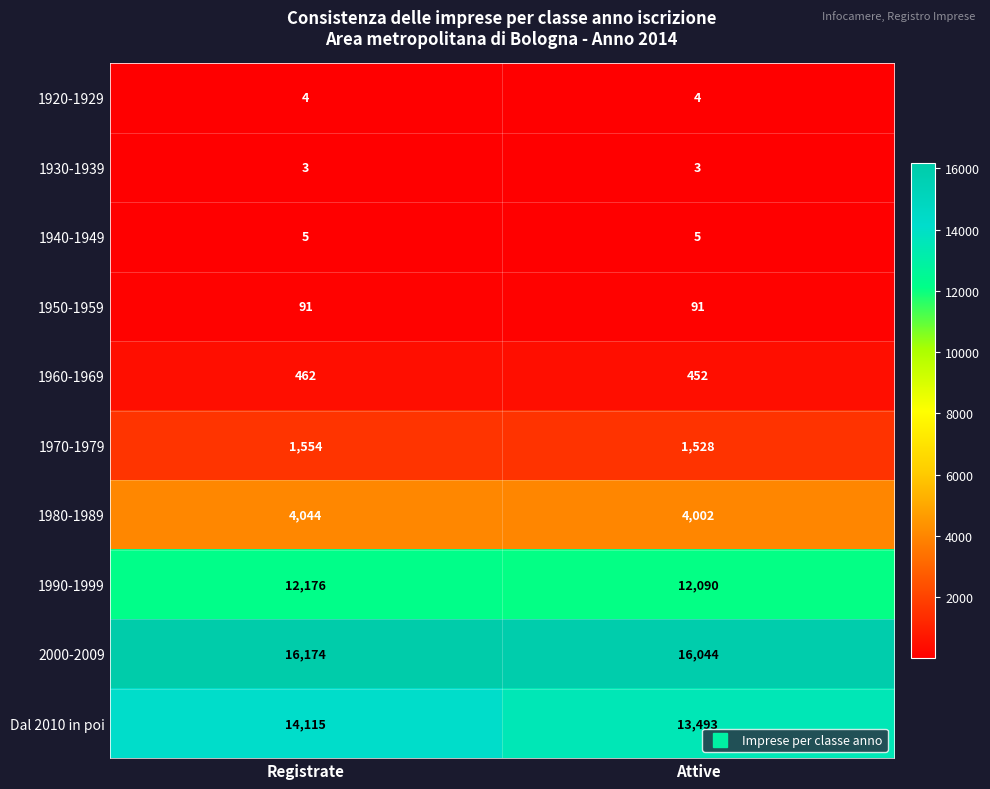

What is the sum of the 1990-1999 values at Registrate and Attive?

24266